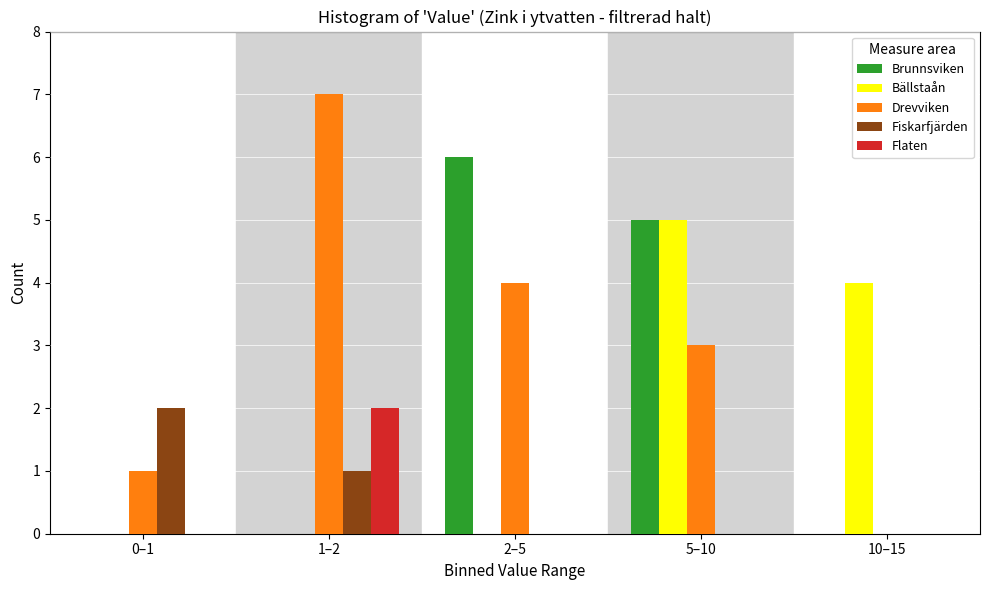

Reading right to left, list all the values displayed in this chart.

Brunnsviken: 10–15=0	5–10=5	2–5=6	1–2=0	0–1=0
Bällstaån: 10–15=4	5–10=5	2–5=0	1–2=0	0–1=0
Drevviken: 10–15=0	5–10=3	2–5=4	1–2=7	0–1=1
Fiskarfjärden: 10–15=0	5–10=0	2–5=0	1–2=1	0–1=2
Flaten: 10–15=0	5–10=0	2–5=0	1–2=2	0–1=0